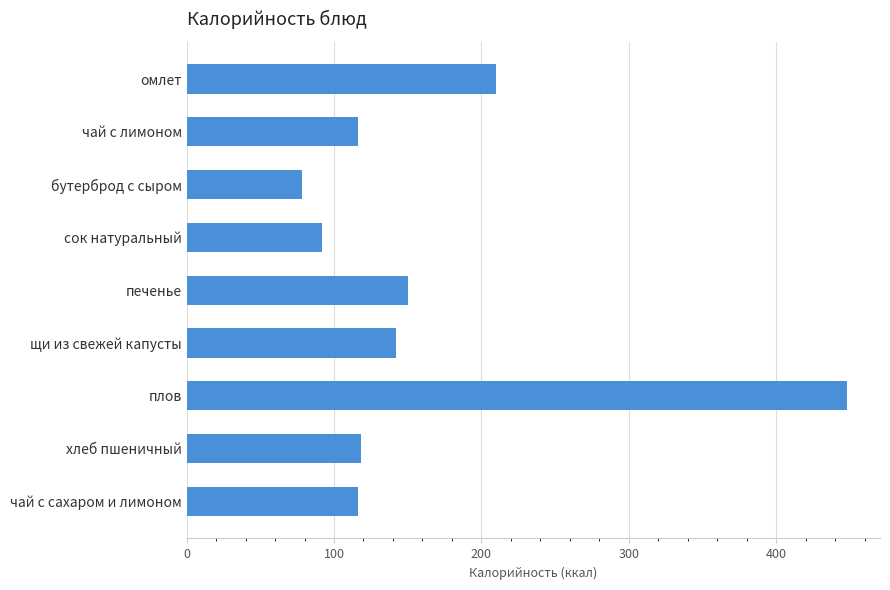

How many categories are shown in the chart?

9